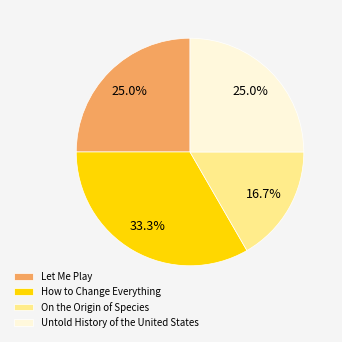

Which has a higher value, How to Change Everything or Let Me Play?

How to Change Everything